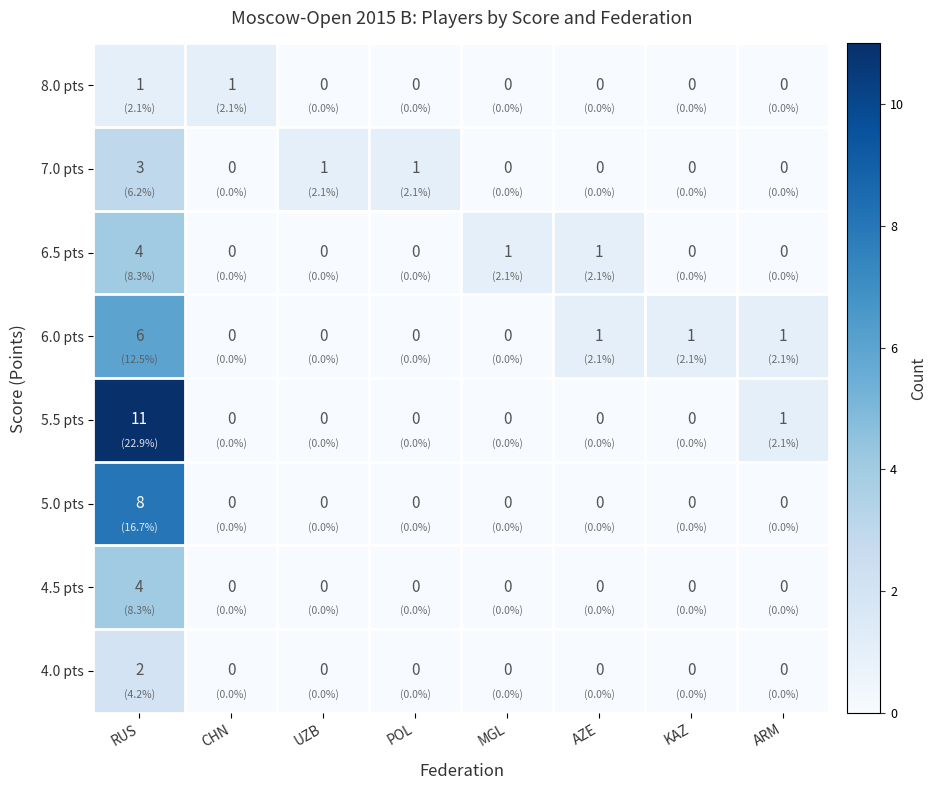

Is it true that 8.0 pts equals 0 at AZE?

True